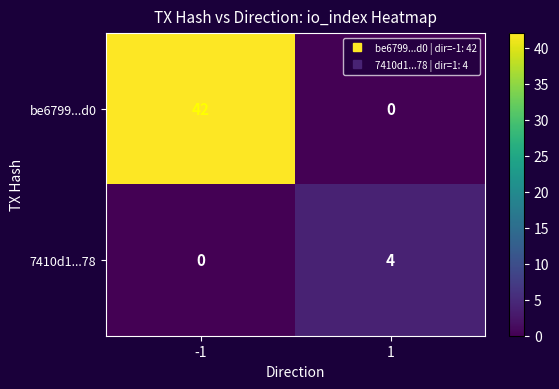

Is it true that 7410d1...78 equals 0 at -1?

True